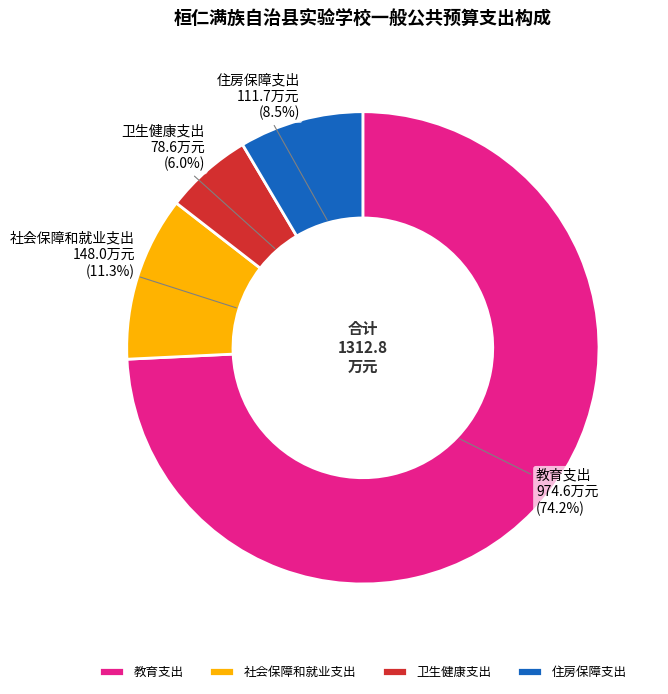

To the nearest percent, what portion does 社会保障和就业支出 represent?

11%